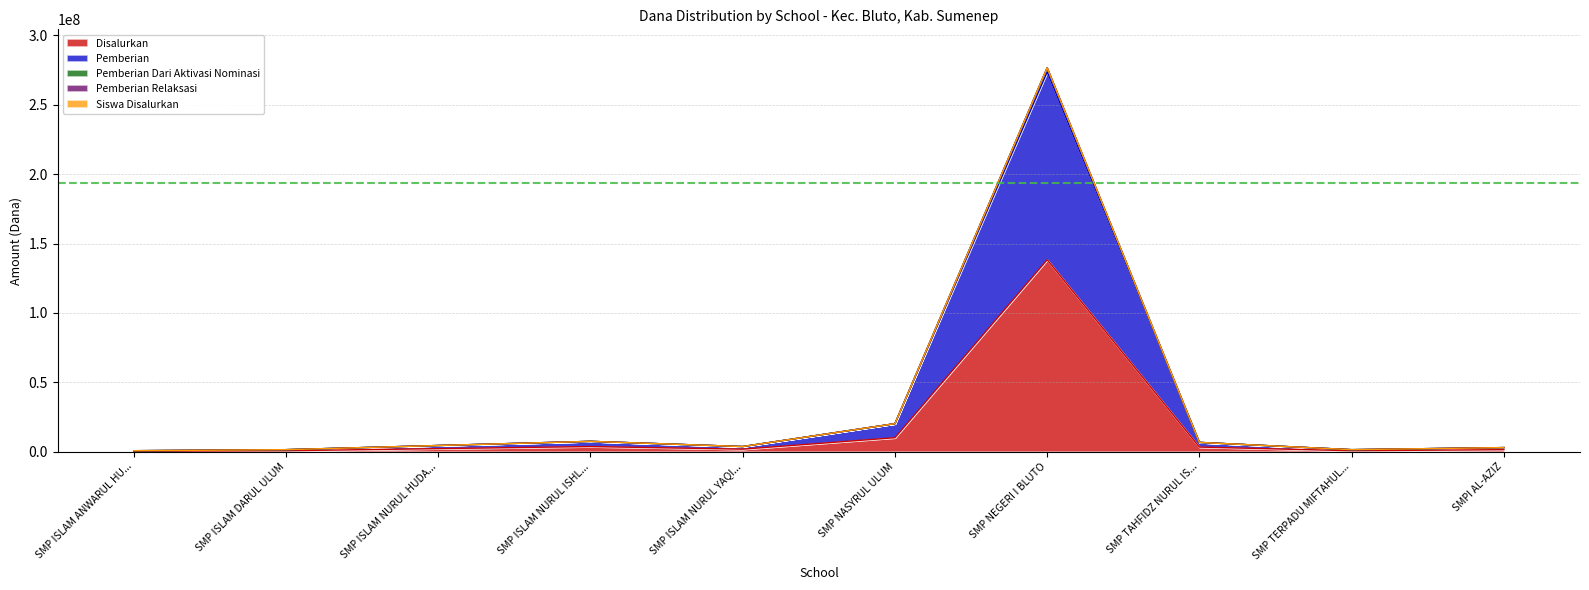

At which category is the sum across all series the highest?

SMP NEGERI I BLUTO